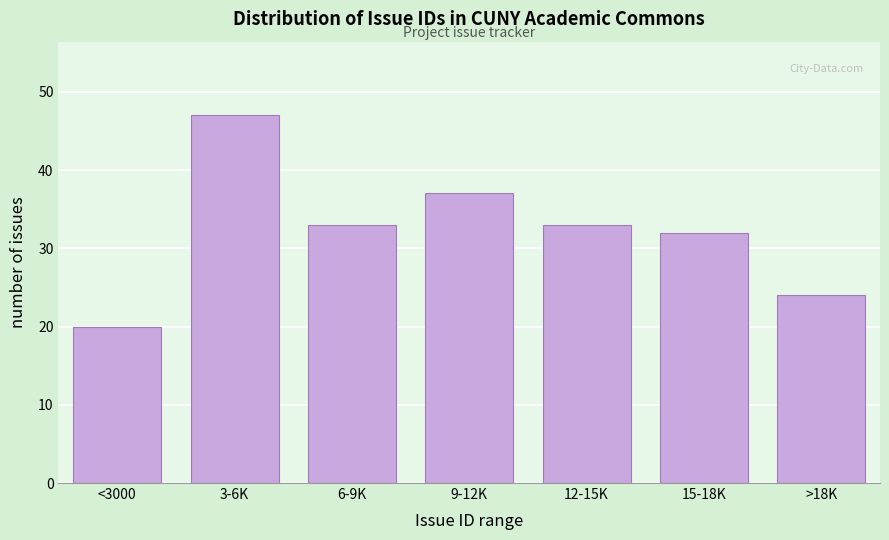

Reading right to left, transcribe all the data shown in this chart.

24	32	33	37	33	47	20